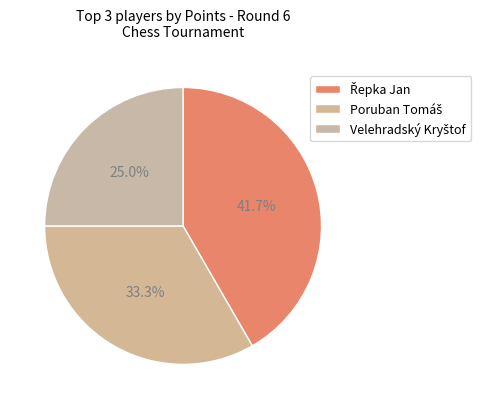

Count the number of slices in the pie.

3